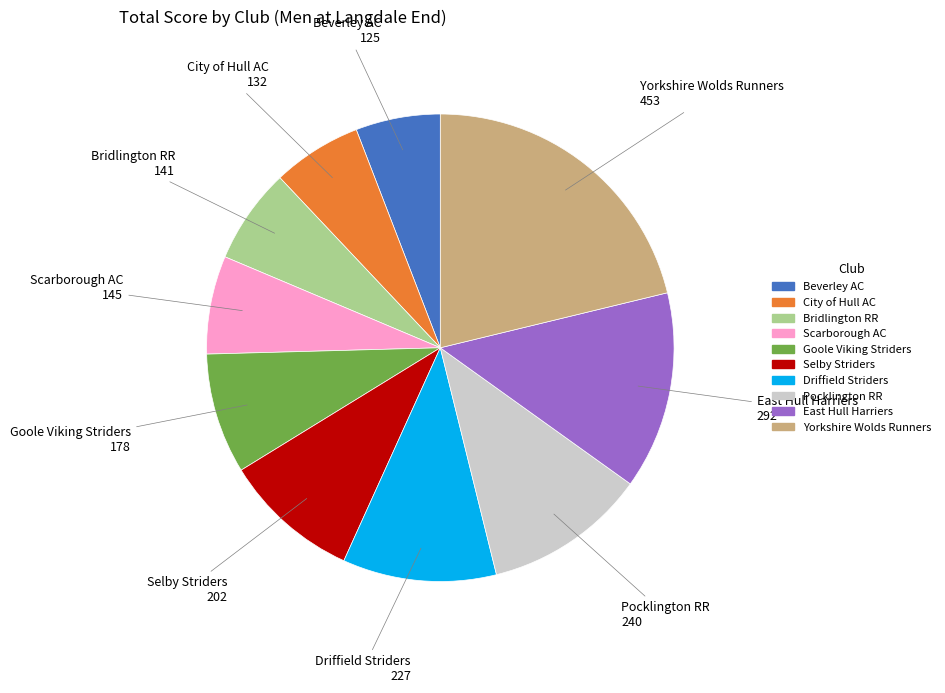

Which slice is the largest?

Yorkshire Wolds Runners